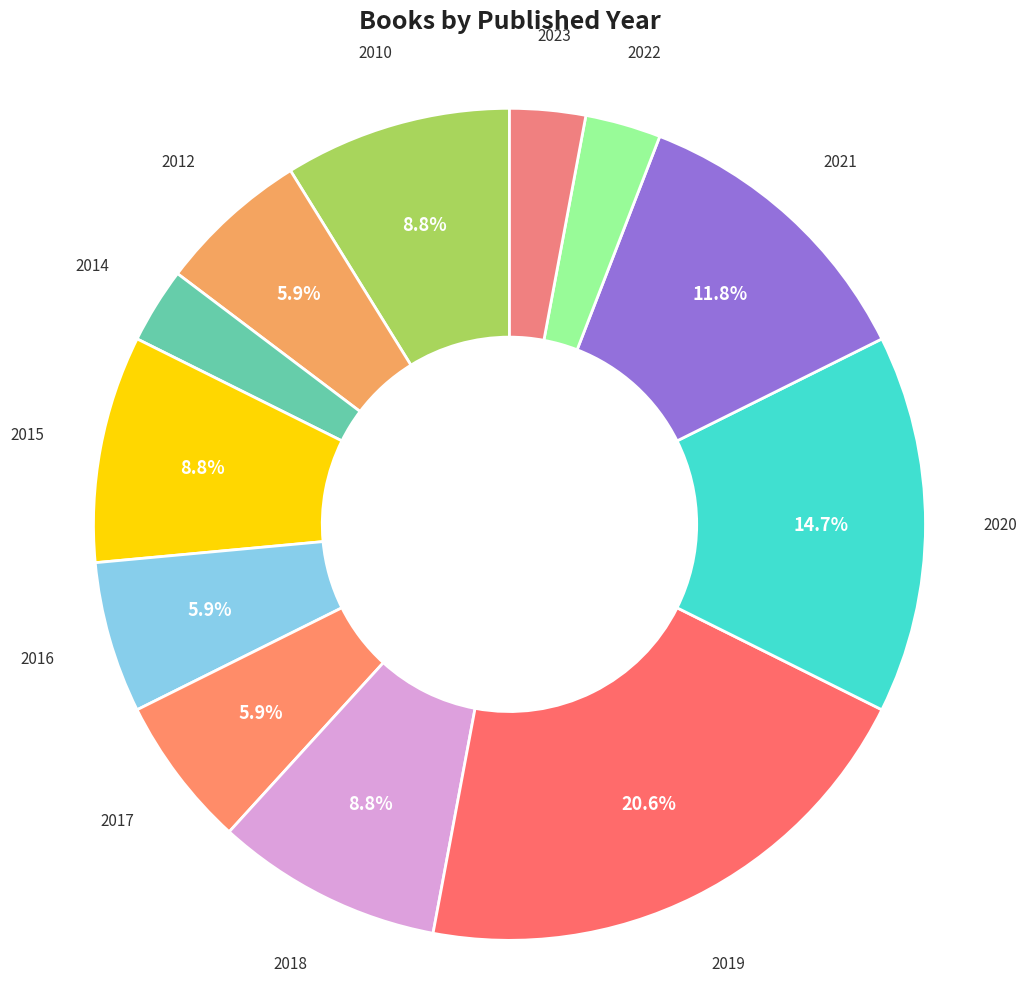

To the nearest percent, what is the average slice percentage?

8%